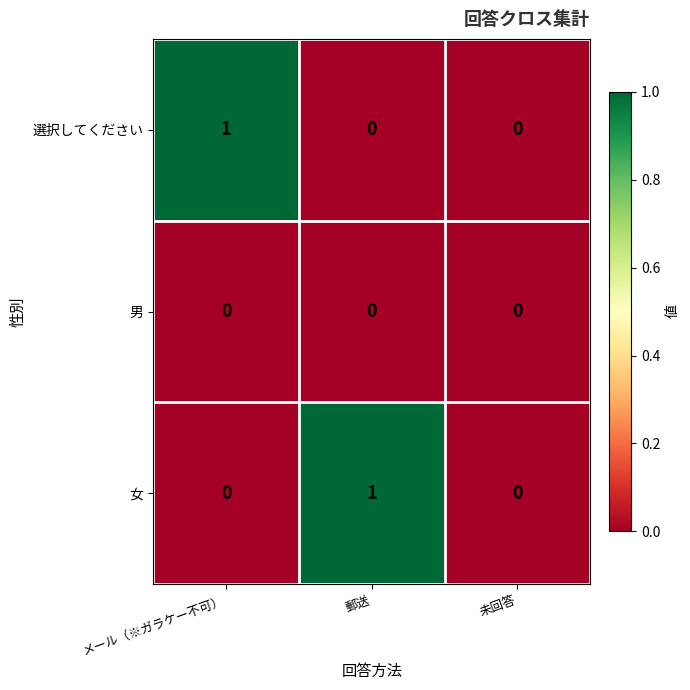

Reading left to right, extract all data points from this chart.

選択してください: 1	0	0
男: 0	0	0
女: 0	1	0